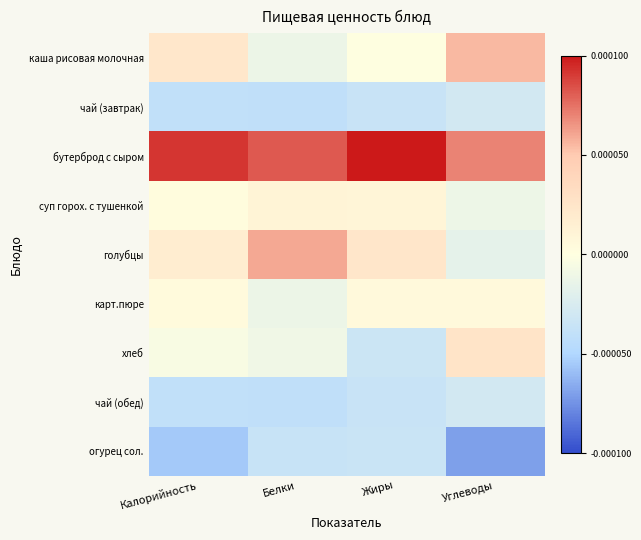

At which category does the chart reach its peak across all series?

Жиры